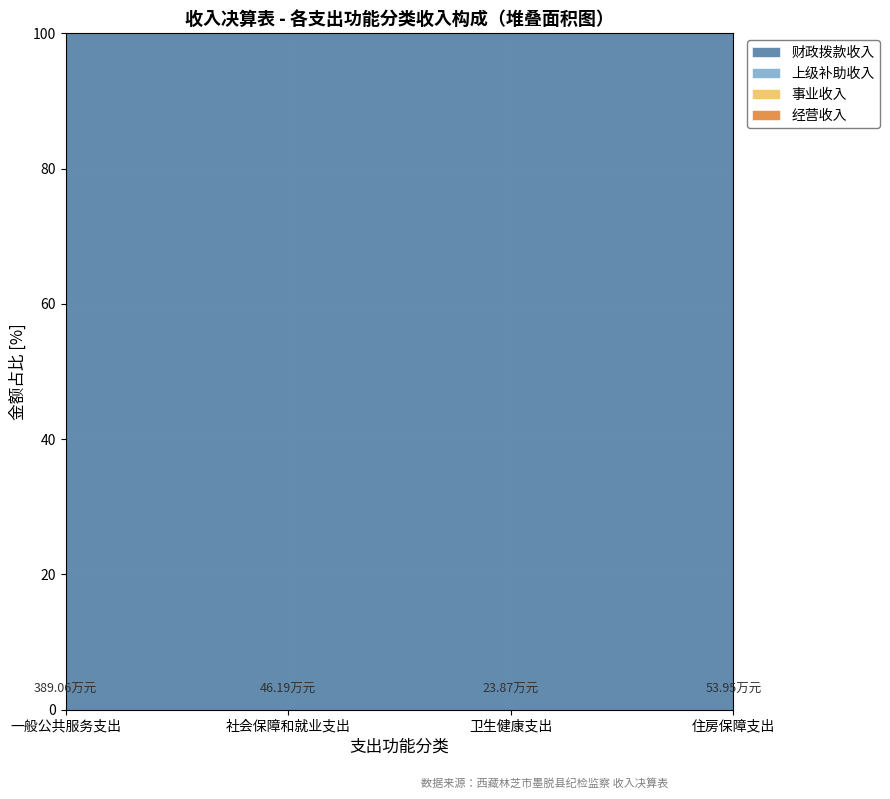

Between 卫生健康支出 and 一般公共服务支出, which is larger?

一般公共服务支出